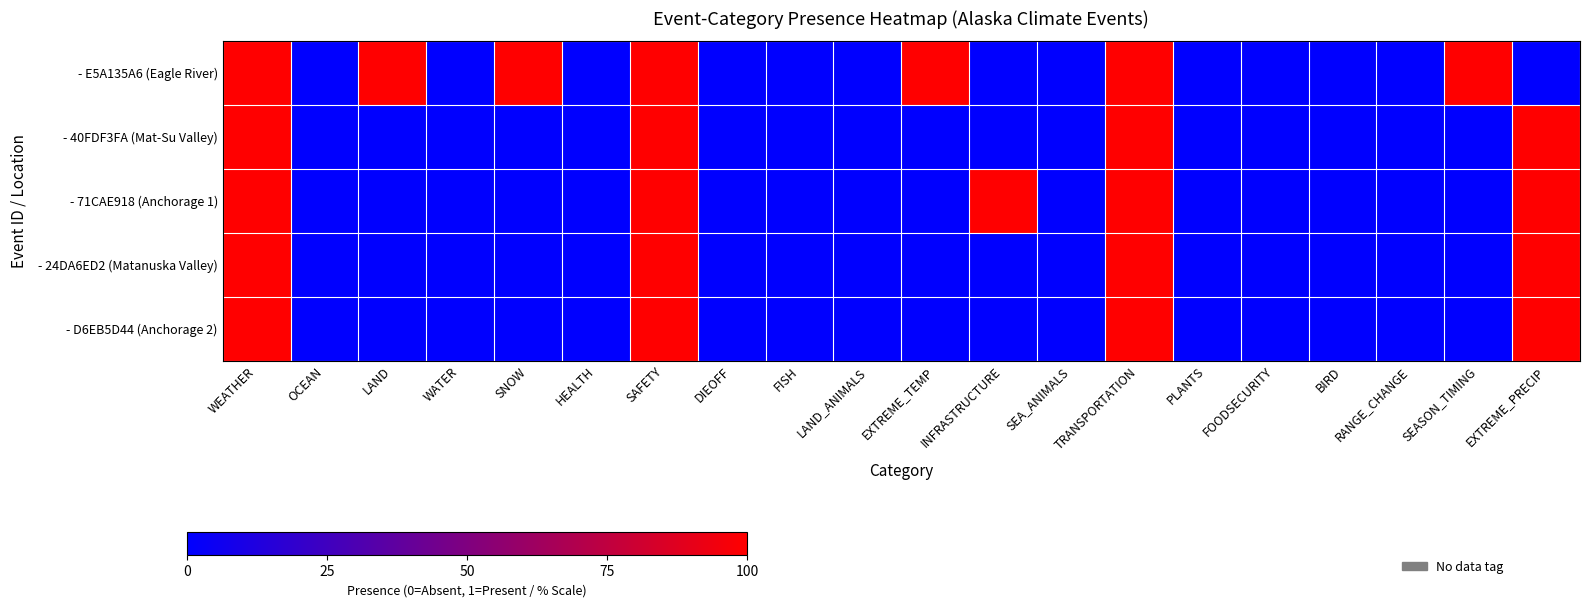

List the series in order of their peak value, highest first.

- E5A135A6 (Eagle River), - 40FDF3FA (Mat-Su Valley), - 71CAE918 (Anchorage 1), - 24DA6ED2 (Matanuska Valley), - D6EB5D44 (Anchorage 2)